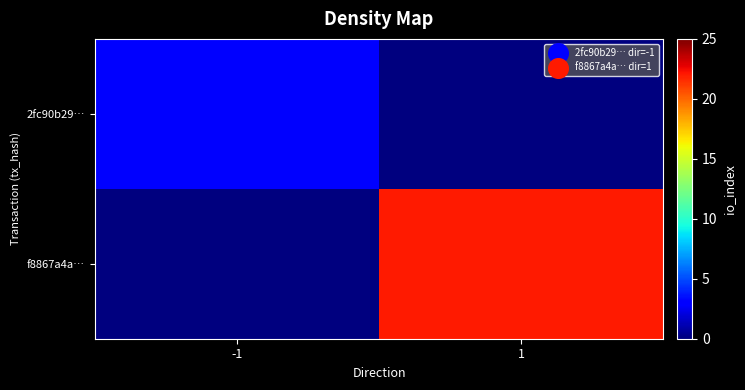

Which series has the widest spread of values?

f8867a4a…